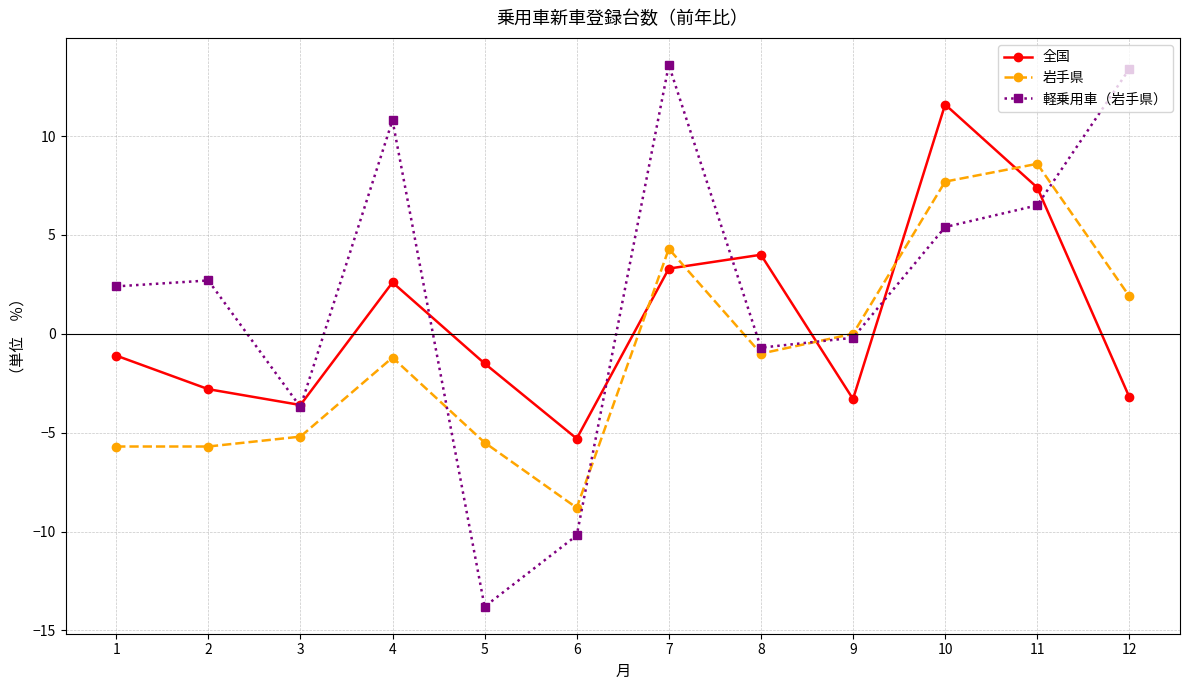

What is the difference between the 全国 values at 11 and 9?

10.7